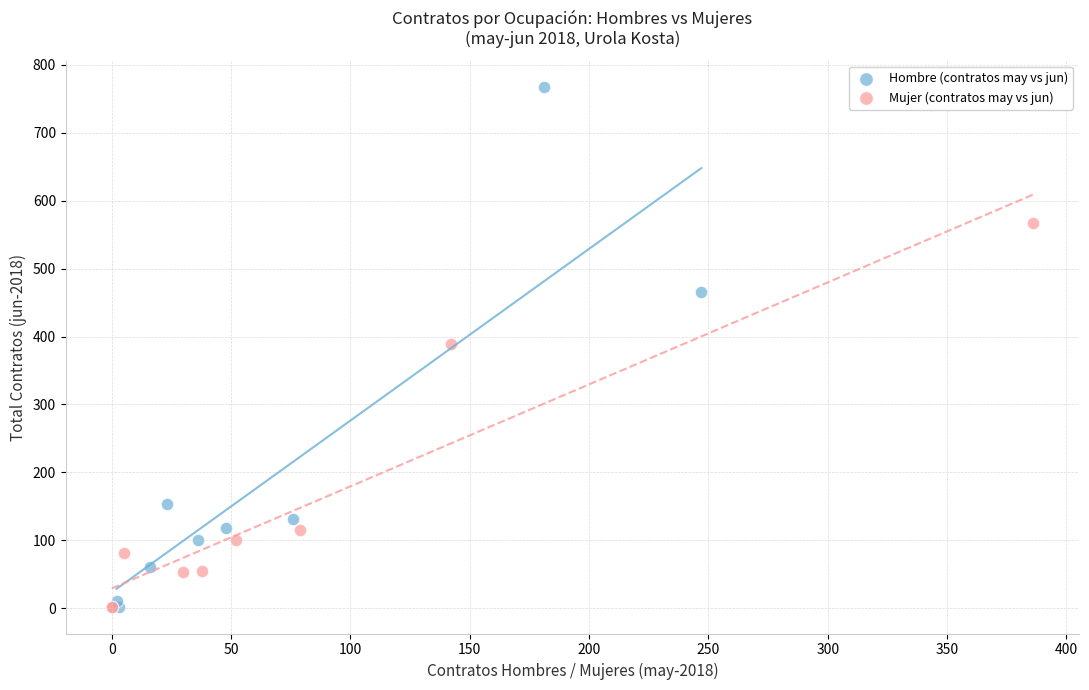

Which series reaches the maximum Y coordinate?

Hombre (contratos may vs jun)